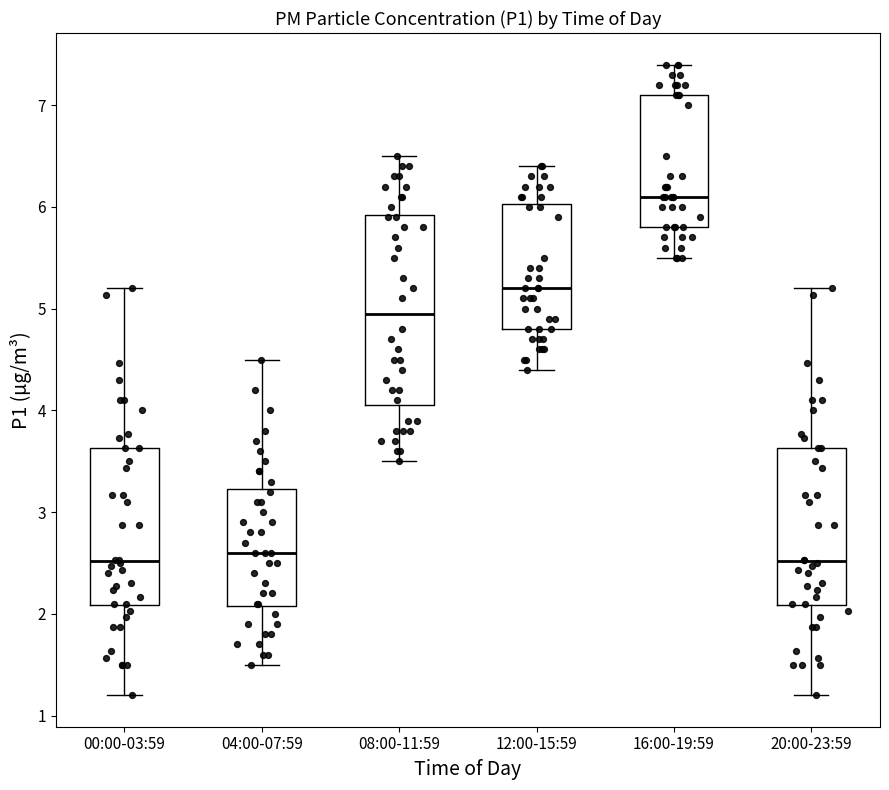

Comparing the boxes themselves (not the whiskers), which one is the tallest?

08:00-11:59